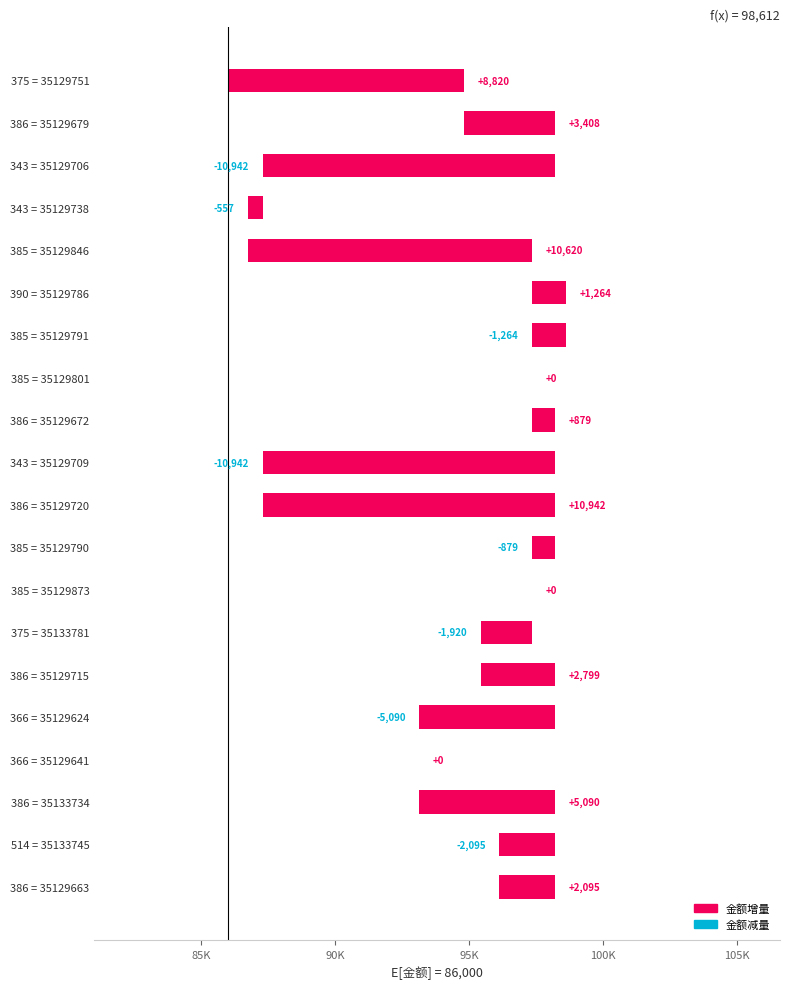

What position from the left is 375 = 35133781?

14